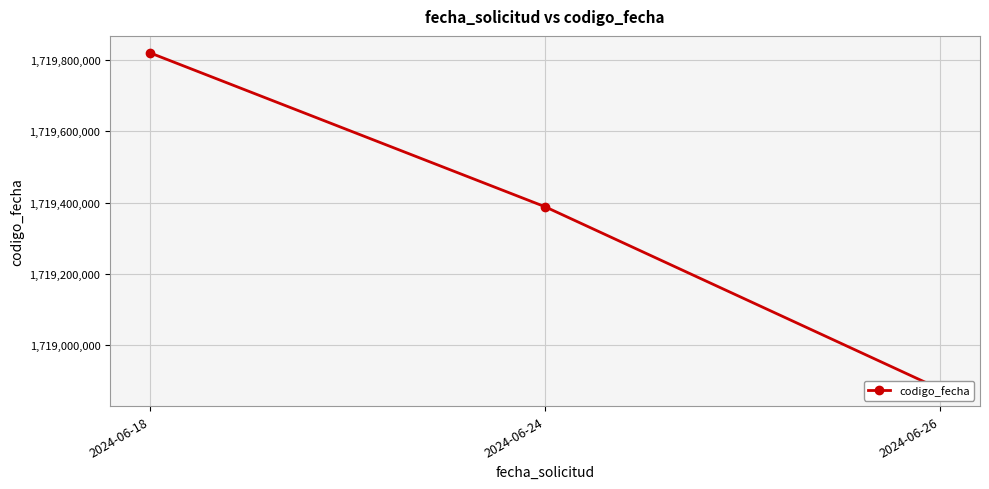

What value does the data have at 2024-06-24, to the nearest 50?

1719388100